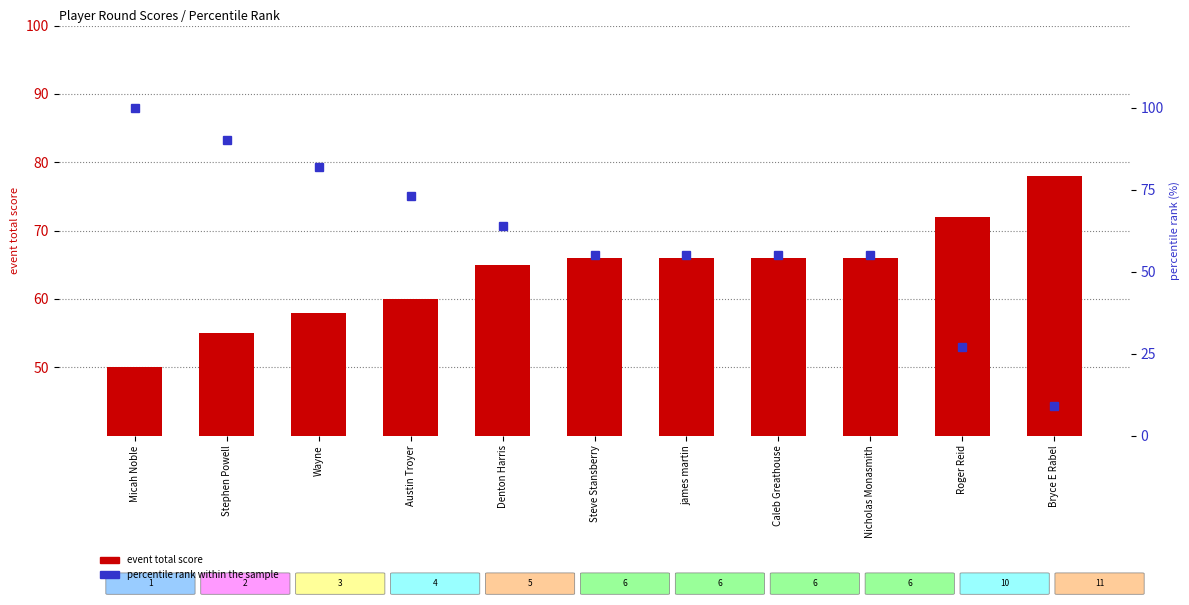

List the series in order of their peak value, lowest first.

event total score, percentile rank within the sample